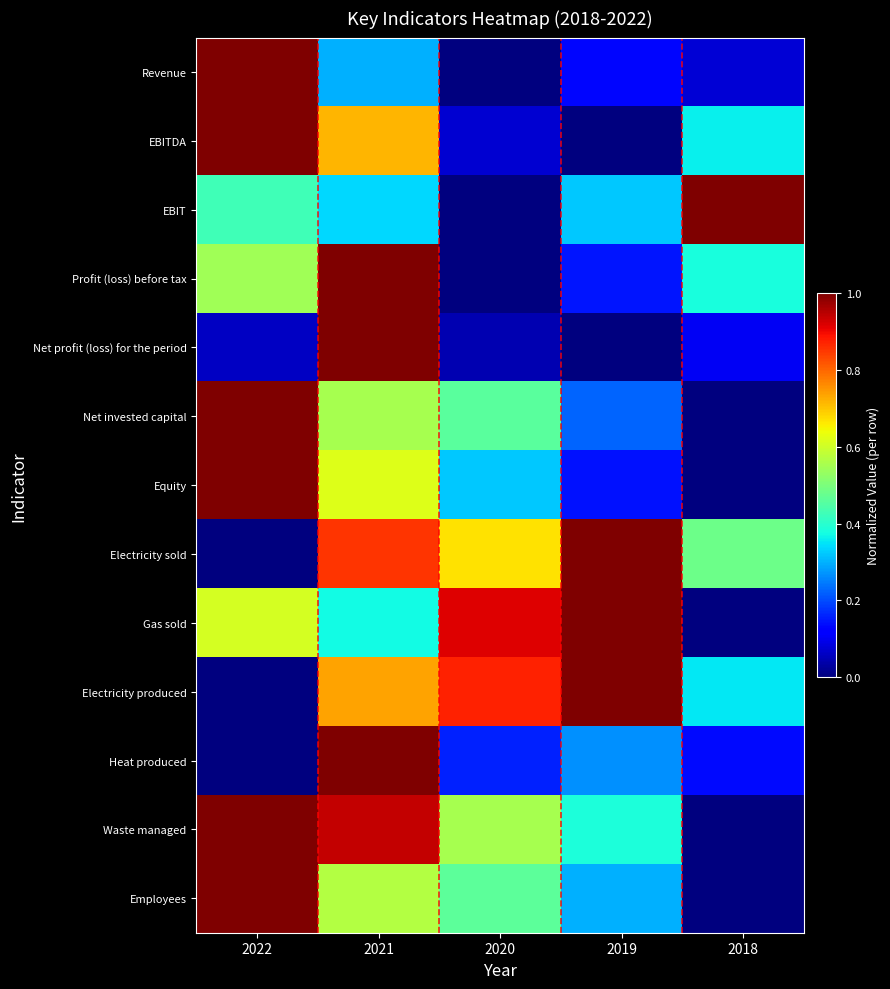

At 2018, list the series in order from smallest to largest.

Net invested capital, Equity, Gas sold, Waste managed, Employees, Revenue, Net profit (loss) for the period, Heat produced, Electricity produced, EBITDA, Profit (loss) before tax, Electricity sold, EBIT